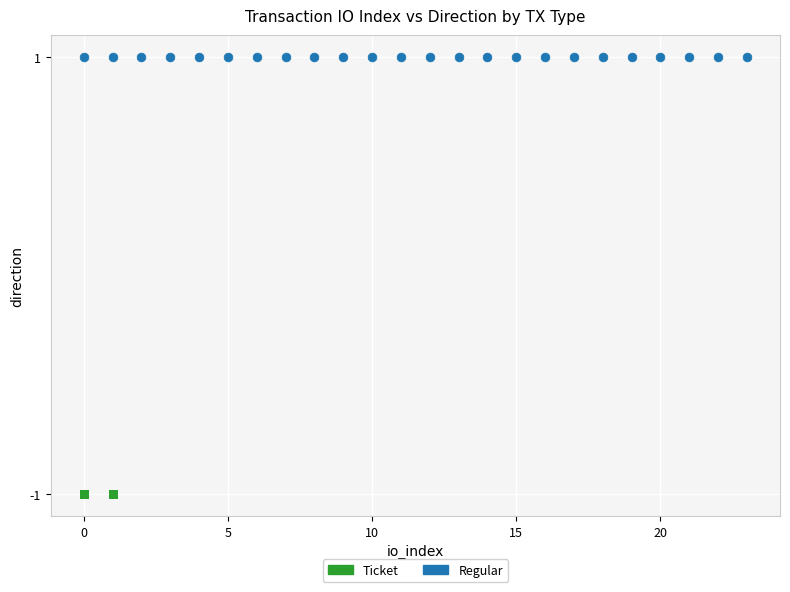

Which series reaches the minimum Y coordinate?

Ticket